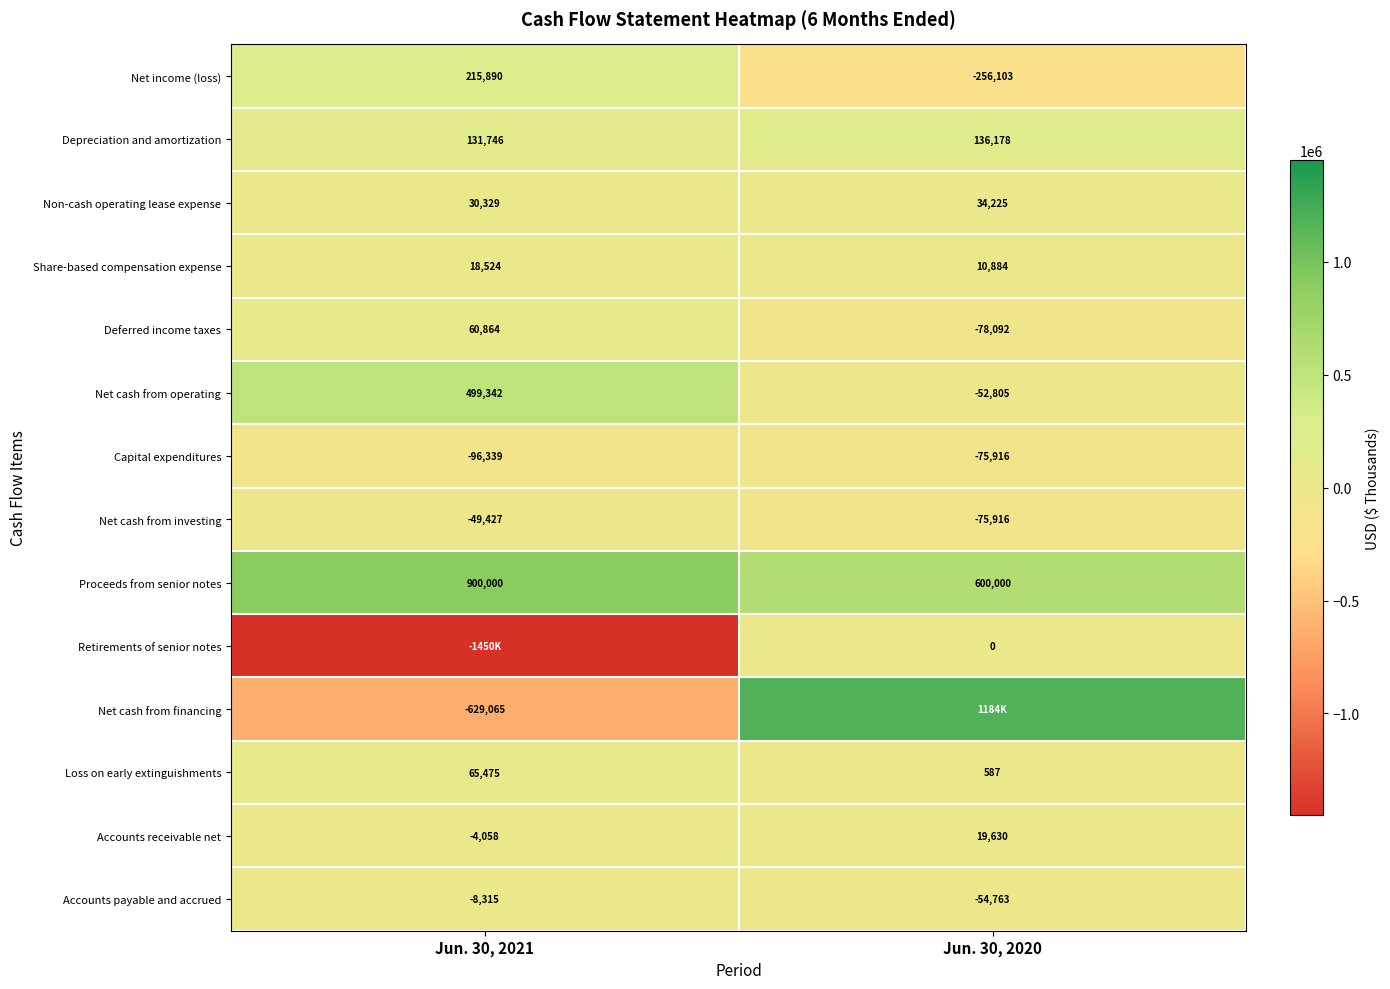

Which category has the highest value in the Loss on early extinguishments series?

Jun. 30, 2021